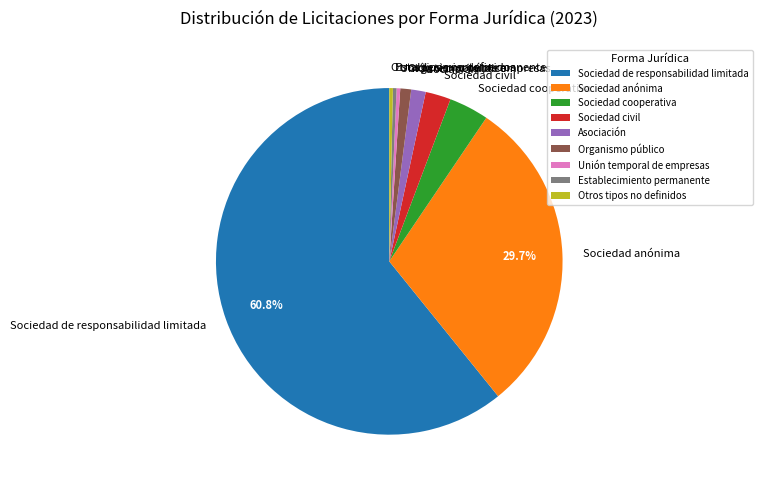

How many slices are in this pie chart?

9